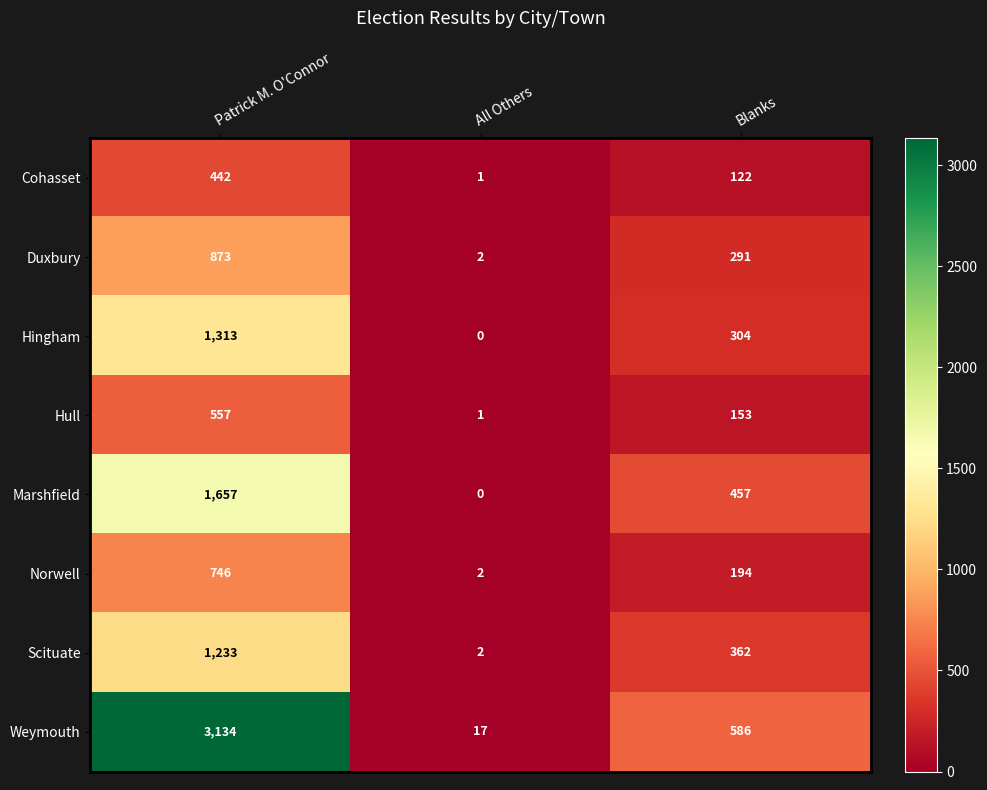

Count the Scituate values in the range 2 to 1233.

3